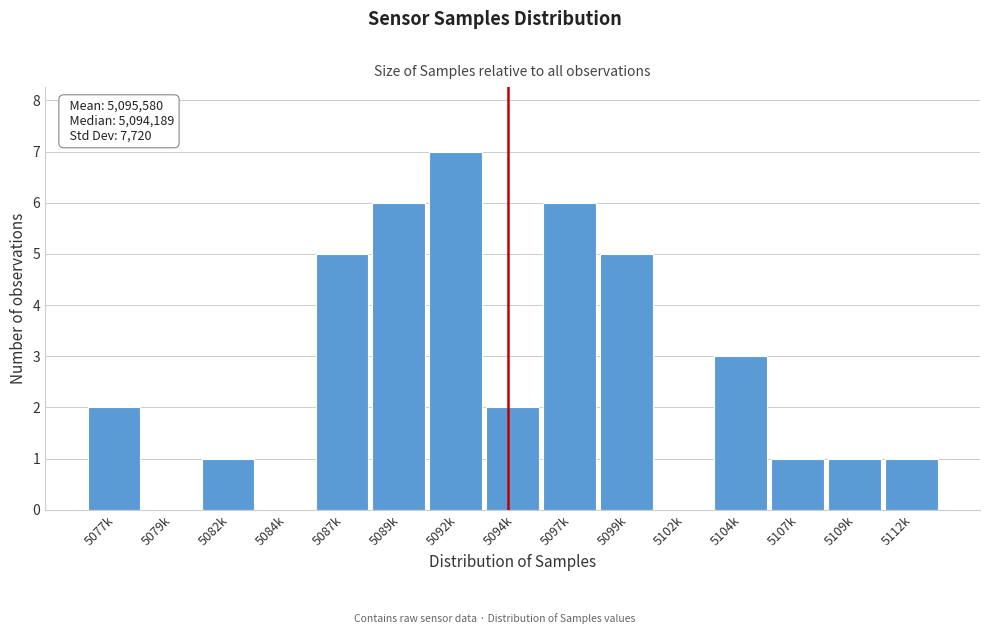

Reading left to right, list all the values displayed in this chart.

5077k=2	5079k=0	5082k=1	5084k=0	5087k=5	5089k=6	5092k=7	5094k=2	5097k=6	5099k=5	5102k=0	5104k=3	5107k=1	5109k=1	5112k=1